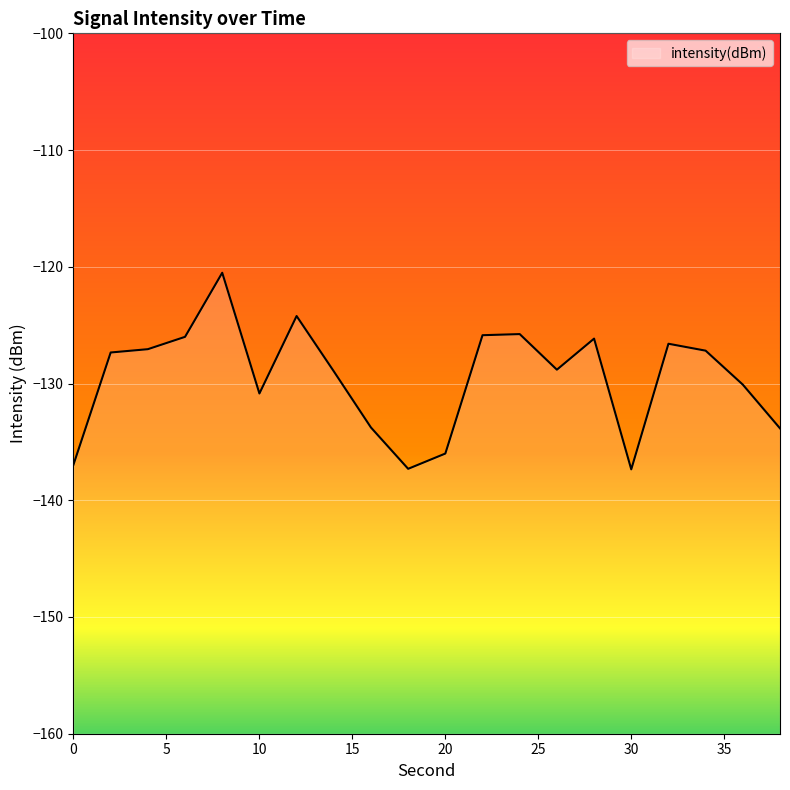

The chart shows a value of -136.9 at 0. True or false?

True